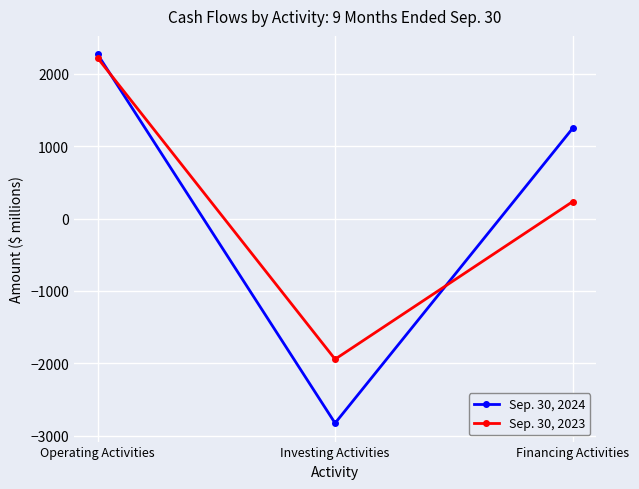

What is the value of the Sep. 30, 2024 point at the 3rd from the left?

1245